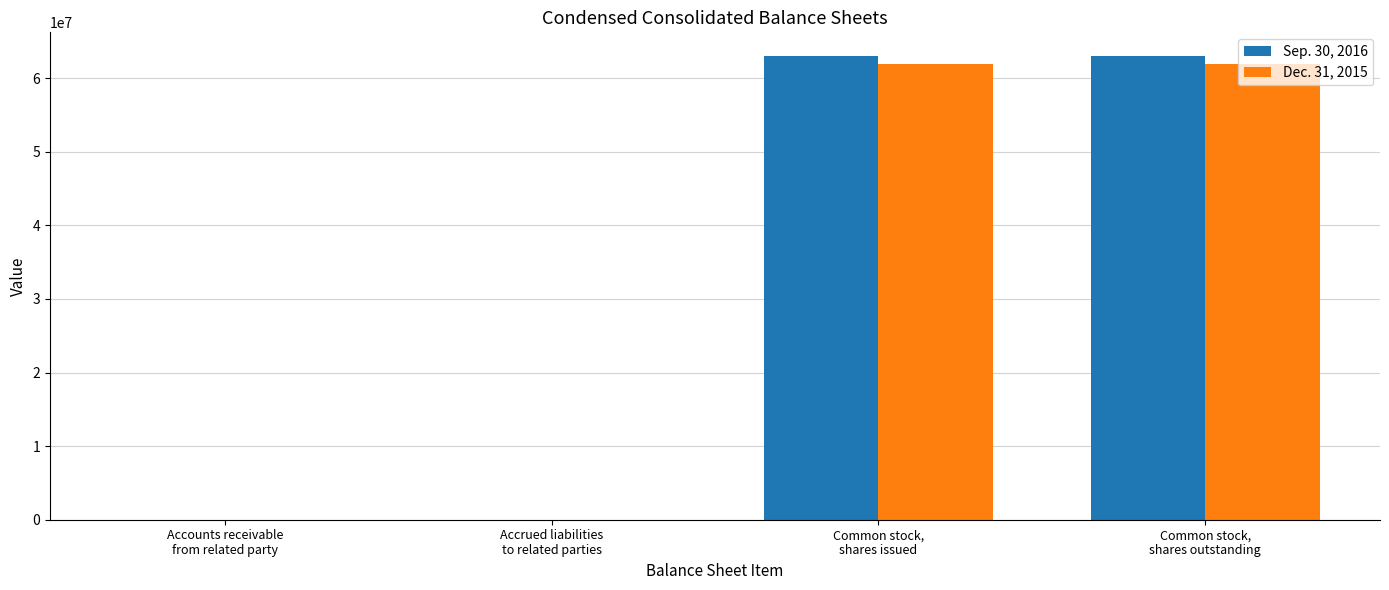

The value of Sep. 30, 2016 at Accrued liabilities
to related parties is 2412. True or false?

False